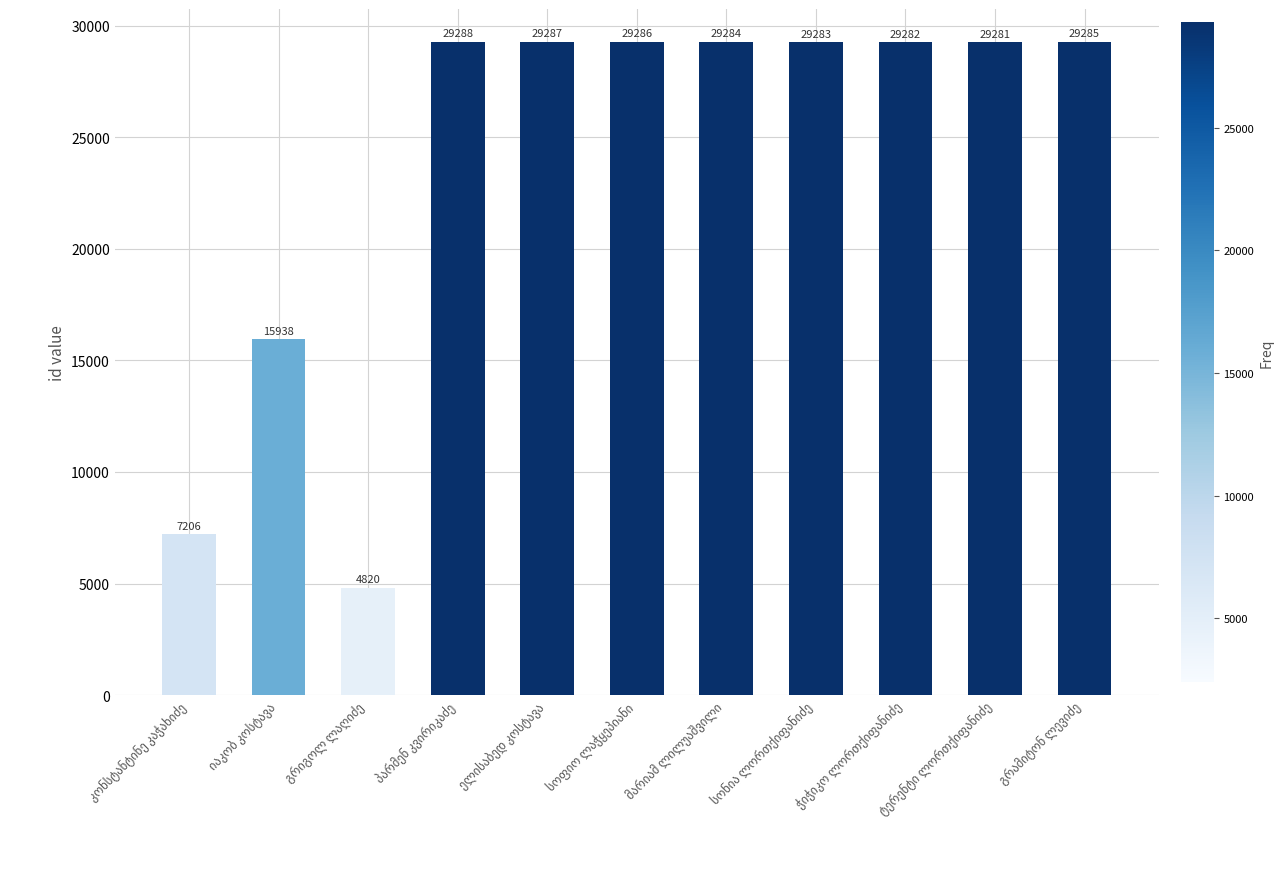

What is the value of the 11th bar from the left?

29285